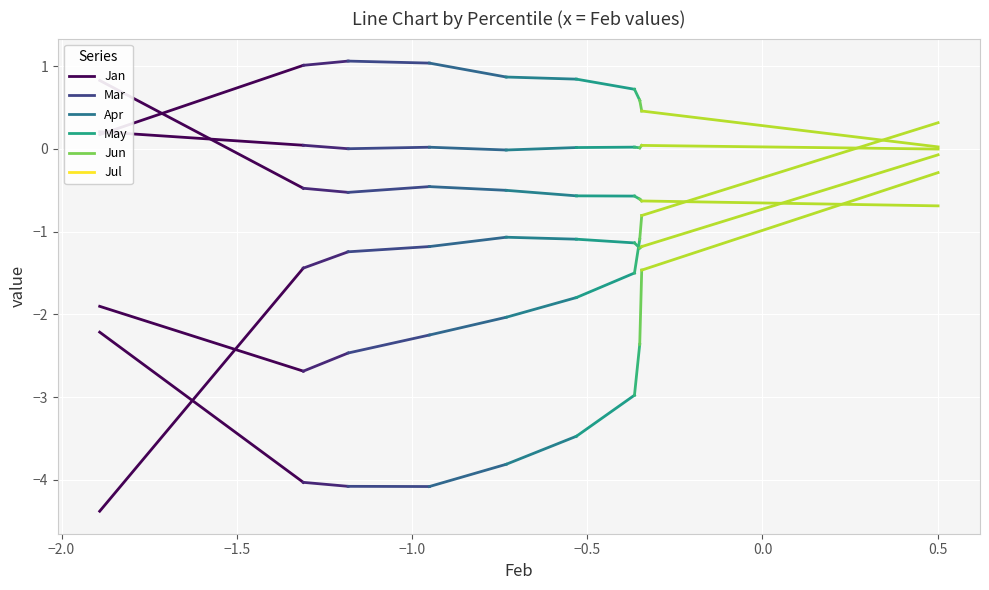

Where is Jul nearest to the value 0?

pct35